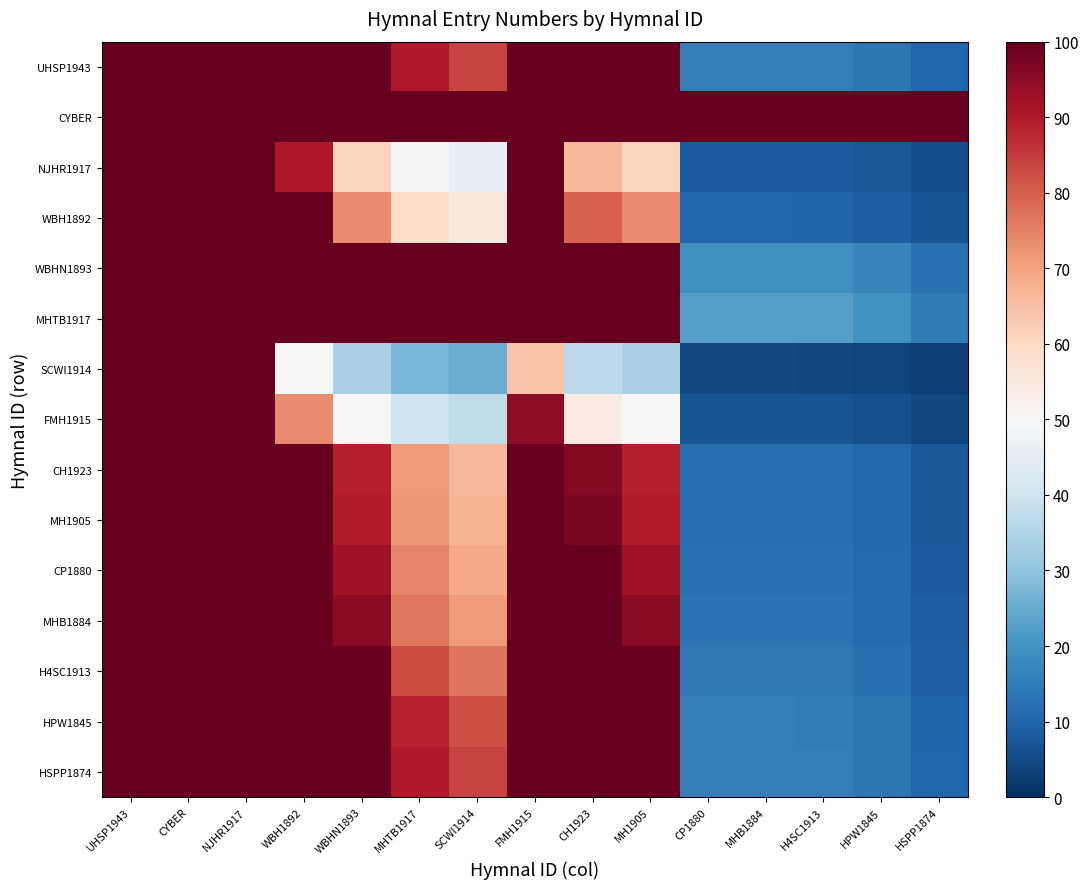

Reading left to right, list all the values displayed in this chart.

UHSP1943: UHSP1943=100.0	CYBER=100.0	NJHR1917=100.0	WBH1892=100.0	WBHN1893=100.0	MHTB1917=90.2	SCWI1914=83.8	FMH1915=100.0	CH1923=100.0	MH1905=100.0	CP1880=15.6	MHB1884=15.6	H4SC1913=15.5	HPW1845=13.6	HSPP1874=10.2
CYBER: UHSP1943=100.0	CYBER=100.0	NJHR1917=100.0	WBH1892=100.0	WBHN1893=100.0	MHTB1917=100.0	SCWI1914=100.0	FMH1915=100.0	CH1923=100.0	MH1905=100.0	CP1880=100.0	MHB1884=100.0	H4SC1913=100.0	HPW1845=100.0	HSPP1874=100.0
NJHR1917: UHSP1943=100.0	CYBER=100.0	NJHR1917=100.0	WBH1892=90.3	WBHN1893=61.3	MHTB1917=49.2	SCWI1914=45.8	FMH1915=100.0	CH1923=66.3	MH1905=61.3	CP1880=8.5	MHB1884=8.5	H4SC1913=8.4	HPW1845=7.4	HSPP1874=5.6
WBH1892: UHSP1943=100.0	CYBER=100.0	NJHR1917=100.0	WBH1892=100.0	WBHN1893=73.6	MHTB1917=59.1	SCWI1914=54.9	FMH1915=100.0	CH1923=79.6	MH1905=73.6	CP1880=10.2	MHB1884=10.2	H4SC1913=10.1	HPW1845=8.9	HSPP1874=6.7
WBHN1893: UHSP1943=100.0	CYBER=100.0	NJHR1917=100.0	WBH1892=100.0	WBHN1893=100.0	MHTB1917=100.0	SCWI1914=100.0	FMH1915=100.0	CH1923=100.0	MH1905=100.0	CP1880=19.4	MHB1884=19.4	H4SC1913=19.2	HPW1845=16.9	HSPP1874=12.6
MHTB1917: UHSP1943=100.0	CYBER=100.0	NJHR1917=100.0	WBH1892=100.0	WBHN1893=100.0	MHTB1917=100.0	SCWI1914=100.0	FMH1915=100.0	CH1923=100.0	MH1905=100.0	CP1880=22.6	MHB1884=22.6	H4SC1913=22.3	HPW1845=19.7	HSPP1874=14.7
SCWI1914: UHSP1943=100.0	CYBER=100.0	NJHR1917=100.0	WBH1892=50.0	WBHN1893=34.0	MHTB1917=27.3	SCWI1914=25.4	FMH1915=64.3	CH1923=36.7	MH1905=34.0	CP1880=4.7	MHB1884=4.7	H4SC1913=4.7	HPW1845=4.1	HSPP1874=3.1
FMH1915: UHSP1943=100.0	CYBER=100.0	NJHR1917=100.0	WBH1892=73.6	WBHN1893=50.0	MHTB1917=40.2	SCWI1914=37.3	FMH1915=94.6	CH1923=54.1	MH1905=50.0	CP1880=7.0	MHB1884=7.0	H4SC1913=6.9	HPW1845=6.1	HSPP1874=4.5
CH1923: UHSP1943=100.0	CYBER=100.0	NJHR1917=100.0	WBH1892=100.0	WBHN1893=88.7	MHTB1917=71.2	SCWI1914=66.2	FMH1915=100.0	CH1923=95.9	MH1905=88.7	CP1880=12.3	MHB1884=12.3	H4SC1913=12.2	HPW1845=10.8	HSPP1874=8.0
MH1905: UHSP1943=100.0	CYBER=100.0	NJHR1917=100.0	WBH1892=100.0	WBHN1893=89.6	MHTB1917=72.0	SCWI1914=66.9	FMH1915=100.0	CH1923=96.9	MH1905=89.6	CP1880=12.5	MHB1884=12.5	H4SC1913=12.3	HPW1845=10.9	HSPP1874=8.1
CP1880: UHSP1943=100.0	CYBER=100.0	NJHR1917=100.0	WBH1892=100.0	WBHN1893=92.5	MHTB1917=74.2	SCWI1914=69.0	FMH1915=100.0	CH1923=100.0	MH1905=92.5	CP1880=12.9	MHB1884=12.9	H4SC1913=12.7	HPW1845=11.2	HSPP1874=8.4
MHB1884: UHSP1943=100.0	CYBER=100.0	NJHR1917=100.0	WBH1892=100.0	WBHN1893=95.3	MHTB1917=76.5	SCWI1914=71.1	FMH1915=100.0	CH1923=100.0	MH1905=95.3	CP1880=13.3	MHB1884=13.3	H4SC1913=13.1	HPW1845=11.6	HSPP1874=8.6
H4SC1913: UHSP1943=100.0	CYBER=100.0	NJHR1917=100.0	WBH1892=100.0	WBHN1893=100.0	MHTB1917=82.6	SCWI1914=76.8	FMH1915=100.0	CH1923=100.0	MH1905=100.0	CP1880=14.3	MHB1884=14.3	H4SC1913=14.2	HPW1845=12.5	HSPP1874=9.3
HPW1845: UHSP1943=100.0	CYBER=100.0	NJHR1917=100.0	WBH1892=100.0	WBHN1893=100.0	MHTB1917=88.6	SCWI1914=82.4	FMH1915=100.0	CH1923=100.0	MH1905=100.0	CP1880=15.4	MHB1884=15.4	H4SC1913=15.2	HPW1845=13.4	HSPP1874=10.0
HSPP1874: UHSP1943=100.0	CYBER=100.0	NJHR1917=100.0	WBH1892=100.0	WBHN1893=100.0	MHTB1917=90.2	SCWI1914=83.8	FMH1915=100.0	CH1923=100.0	MH1905=100.0	CP1880=15.6	MHB1884=15.6	H4SC1913=15.5	HPW1845=13.6	HSPP1874=10.2